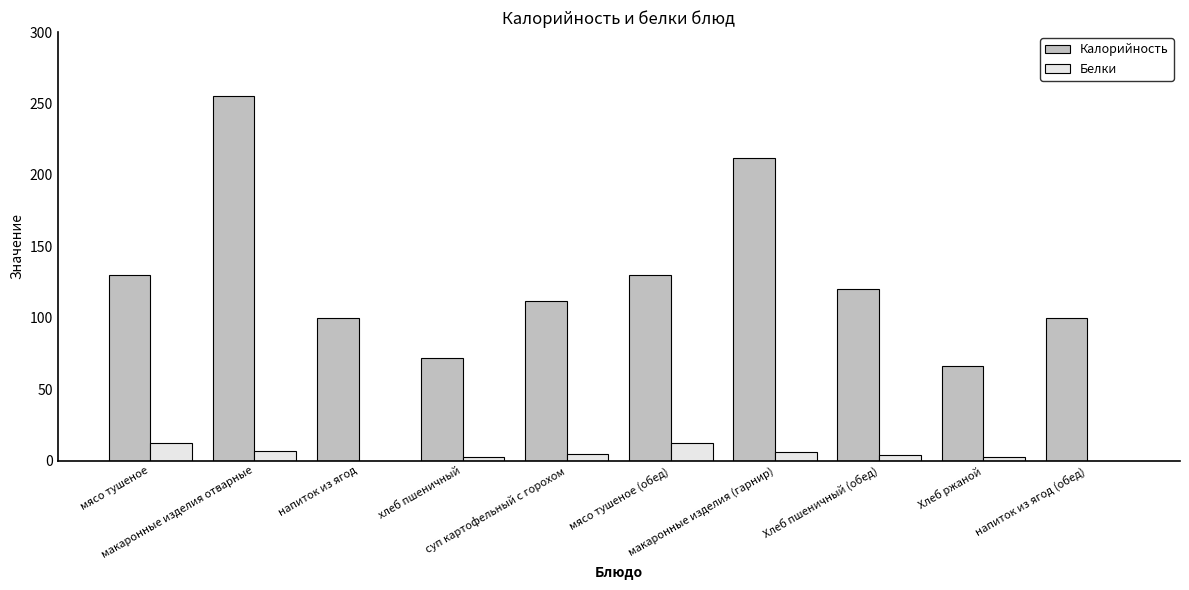

What is the sum of all Калорийность values?

1297.0